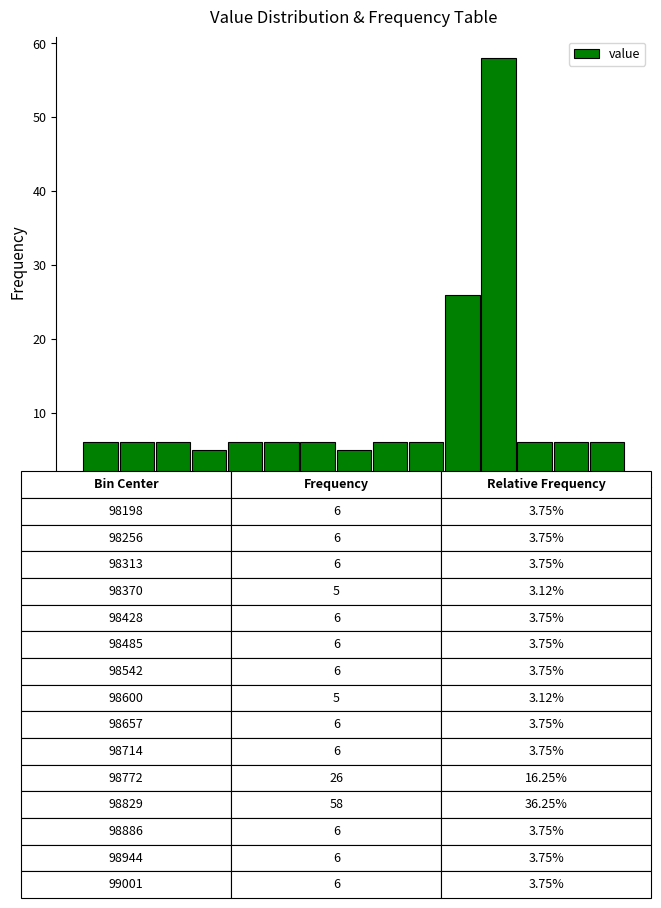

Read against the x-axis, roughly where is the centre of the tallest bar?

98820